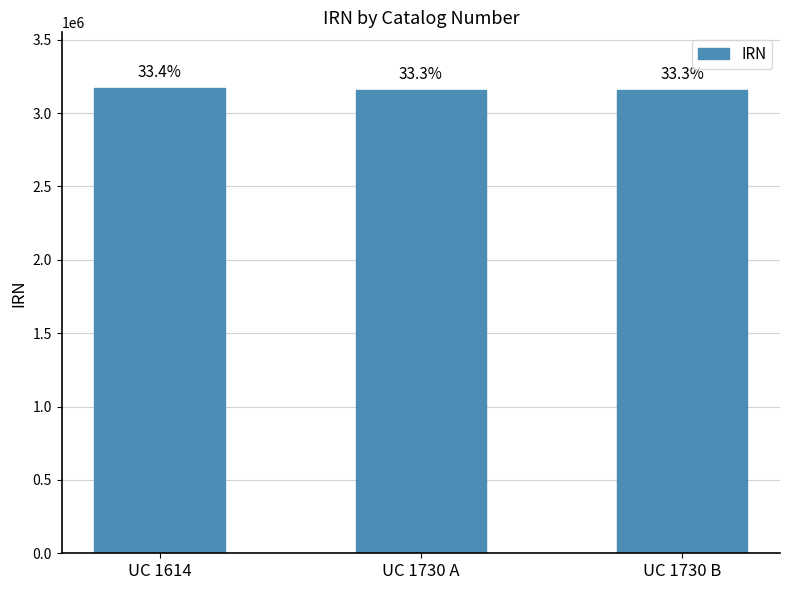

How many bars are there in total?

3